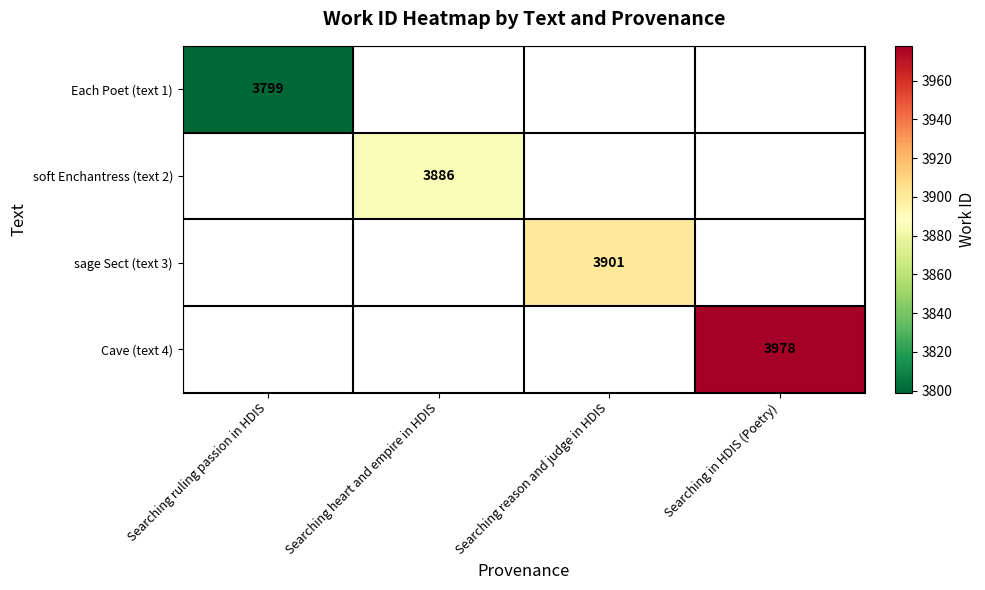

The Cave (text 4) series shows 3978 at Searching in HDIS (Poetry). True or false?

True